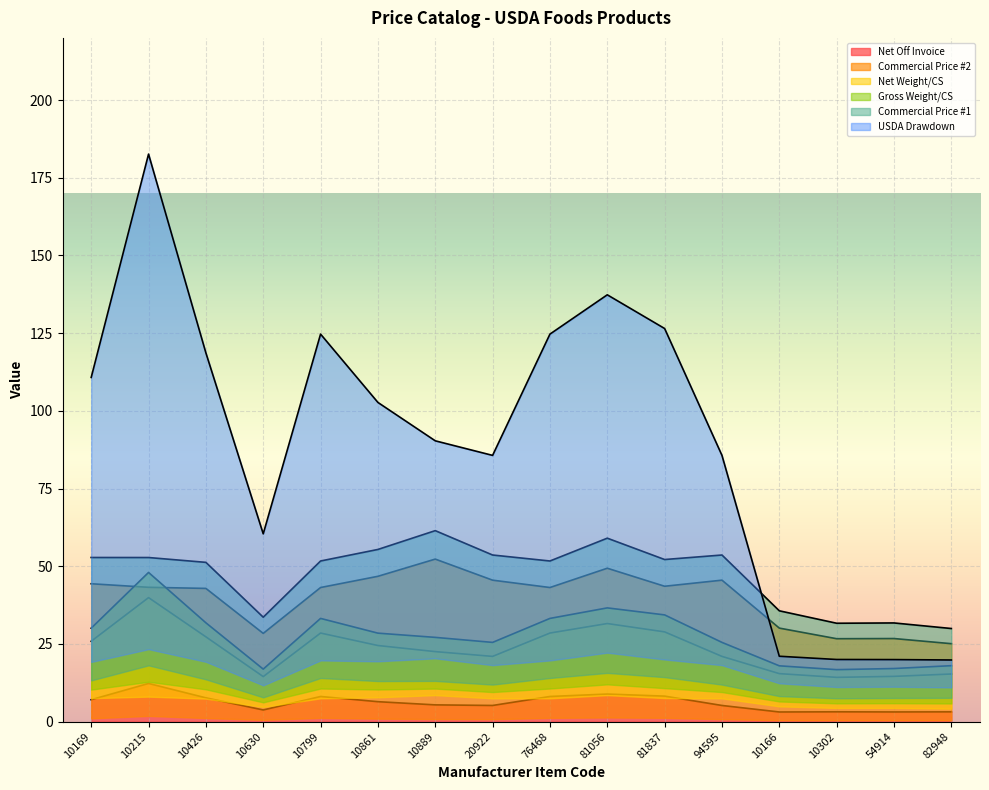

The value of Commercial Price #2 at 10861 is 46.8. True or false?

True